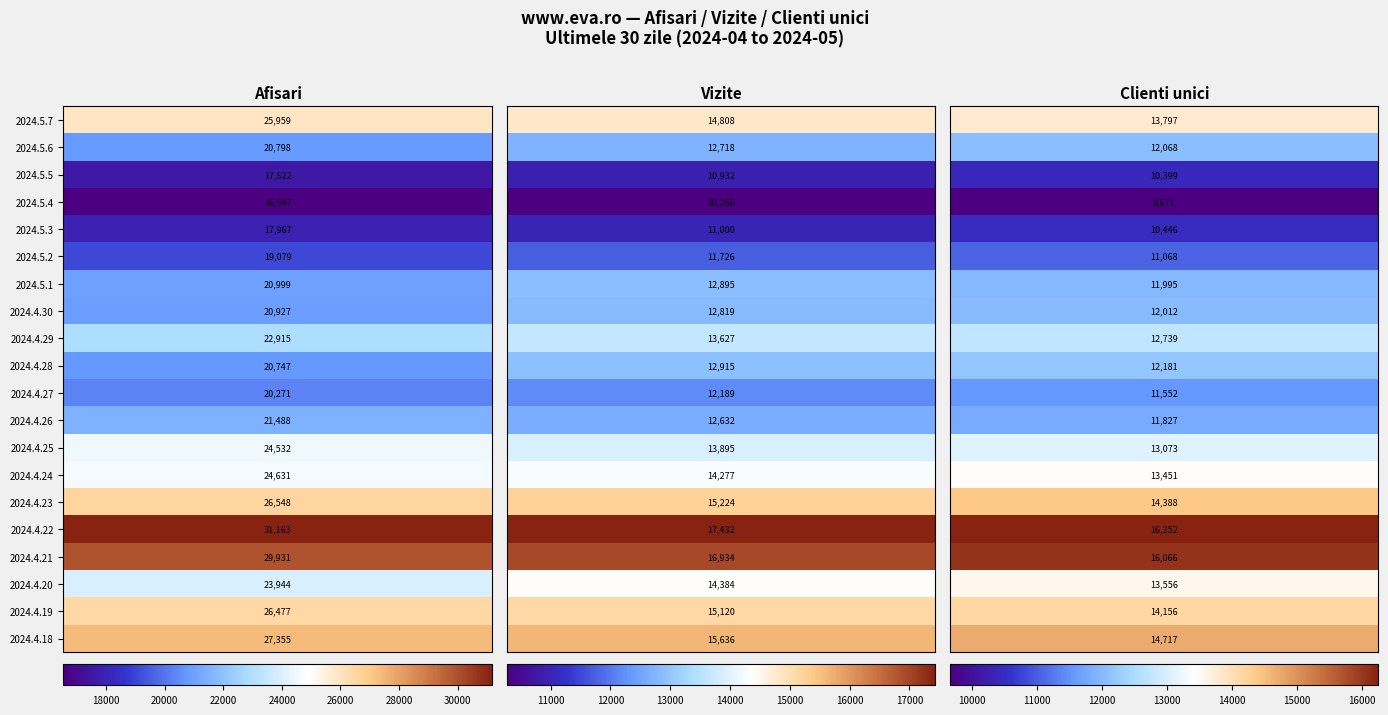

Read the 2024.5.2 value at 1.

11726